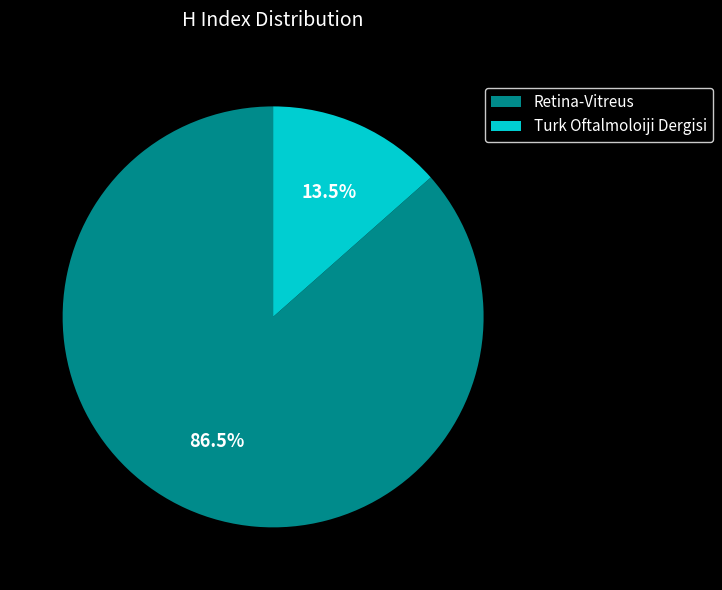

Which slice is the smallest?

Turk Oftalmoloiji Dergisi